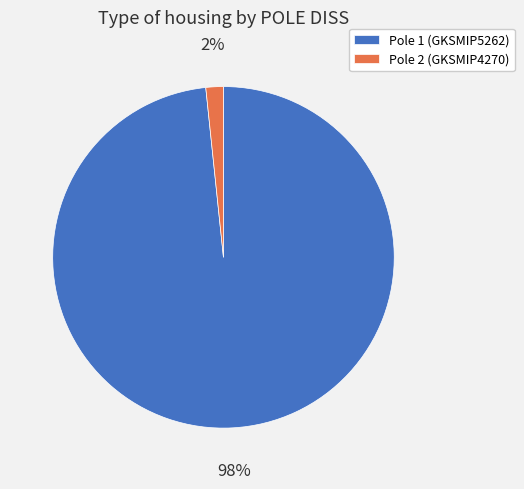

True or false: Pole 1 (GKSMIP5262) accounts for 98% of the total.

True